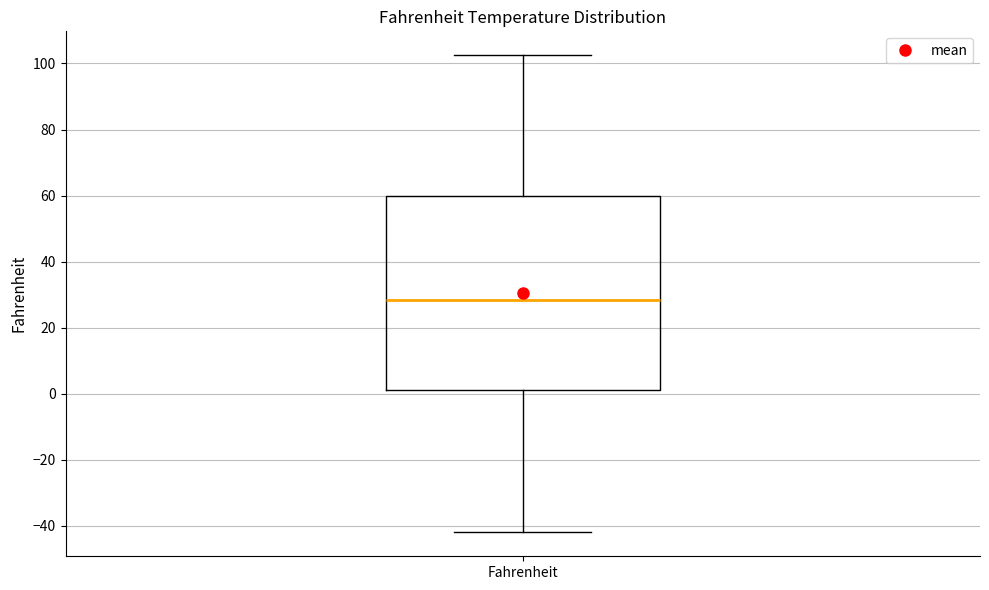

Where is the lower edge of the box for Fahrenheit on the y-axis? The values are not printed on the chart, so give them approximately, as read against the axis.

2